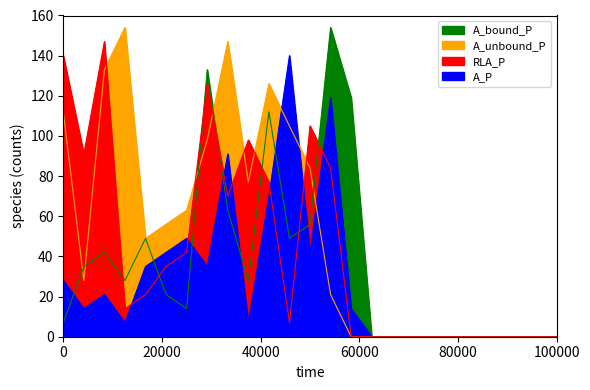

True or false: A_bound_P and A_unbound_P cross at least once.

True